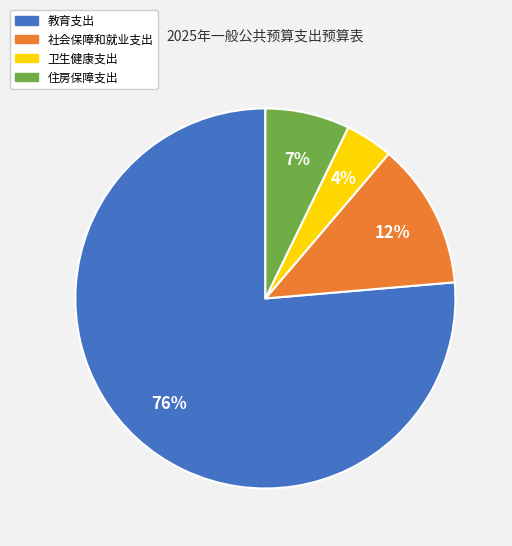

How many segments does this pie chart have?

4